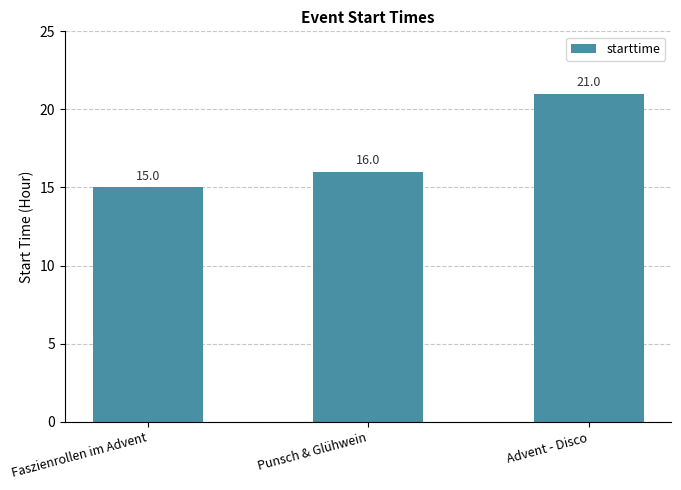

Reading left to right, what are all the values shown in this chart?

15	16	21